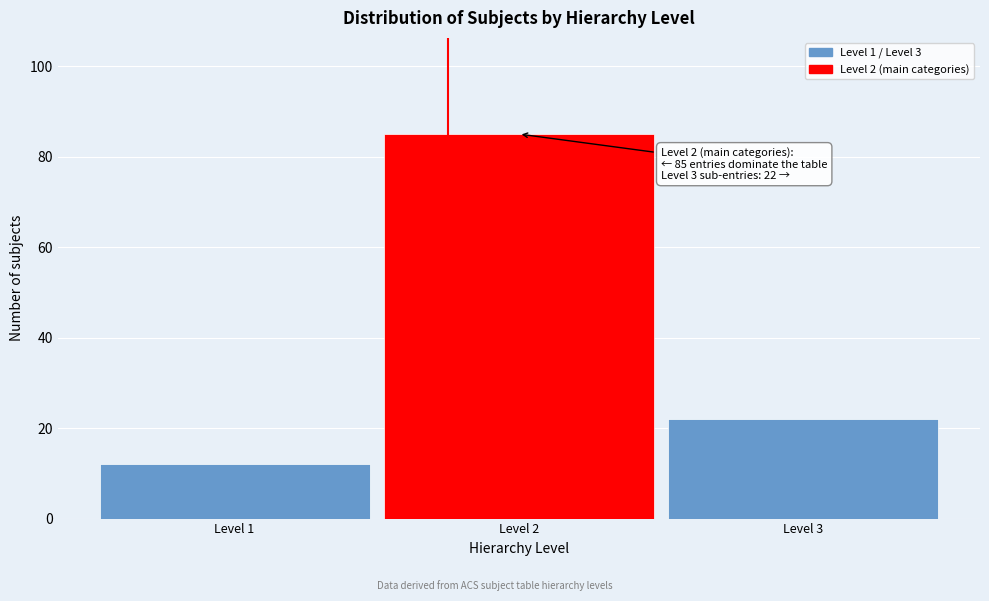

Reading left to right, list all the values displayed in this chart.

Level 1=12	Level 2=85	Level 3=22